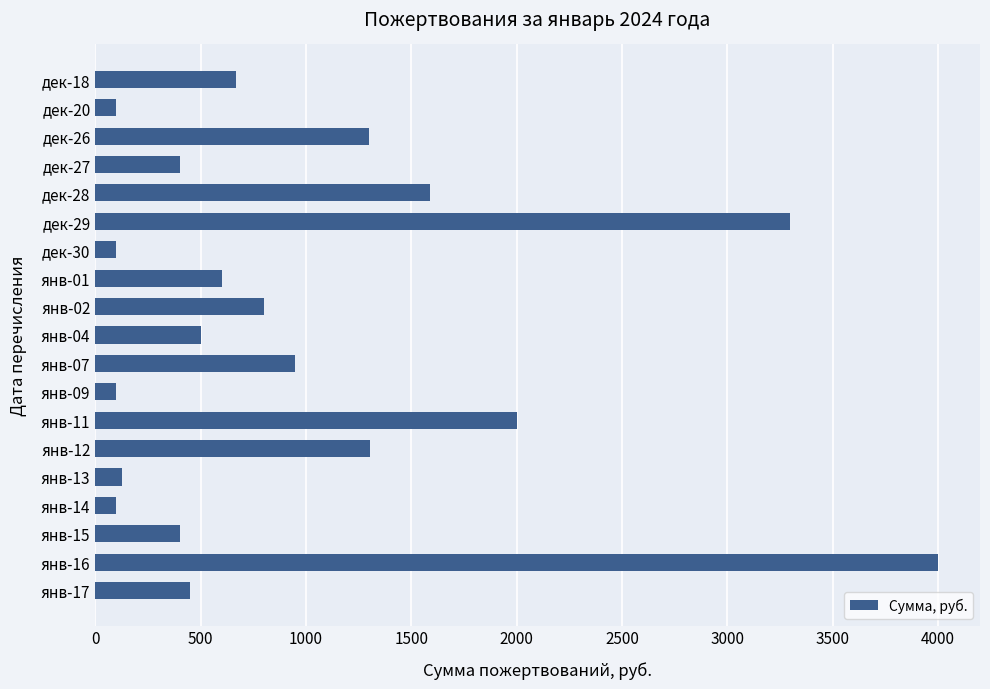

Approximately how many times larger is the value at янв-17 compared to янв-07?

0.5